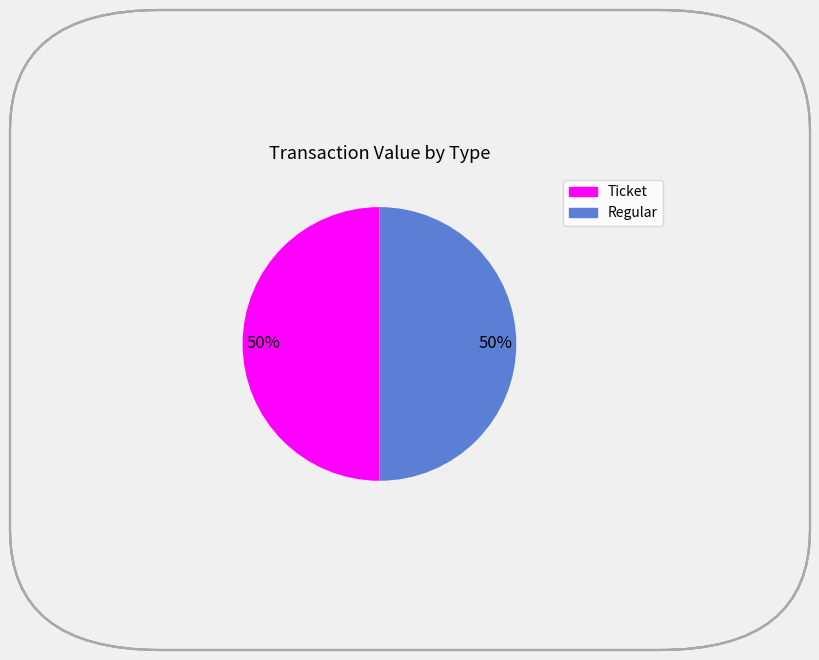

To the nearest percent, what is the average slice percentage?

50%